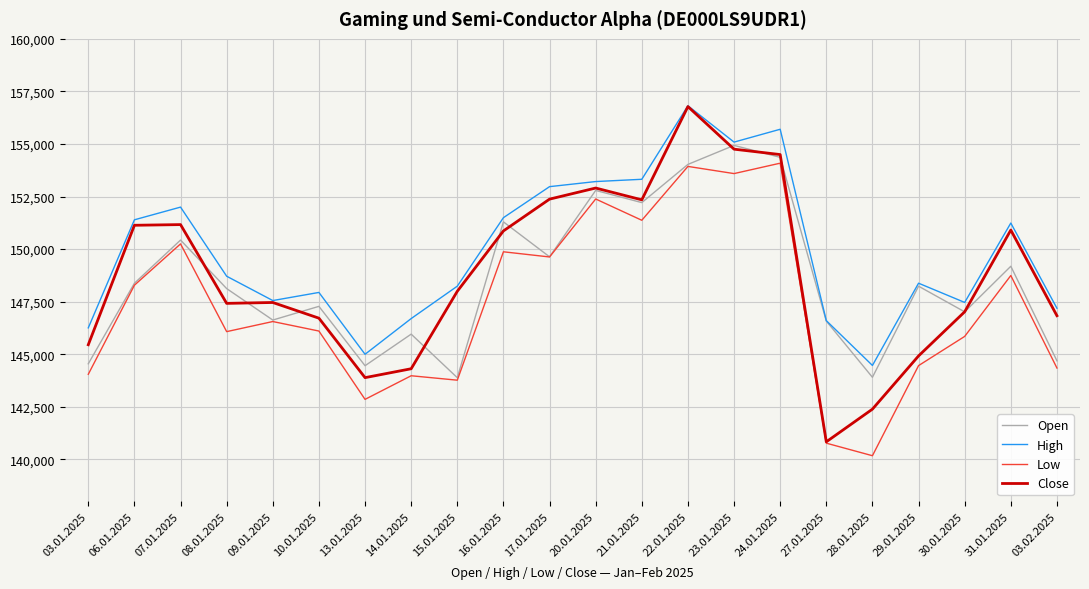

Which series has the largest total across all categories?

High